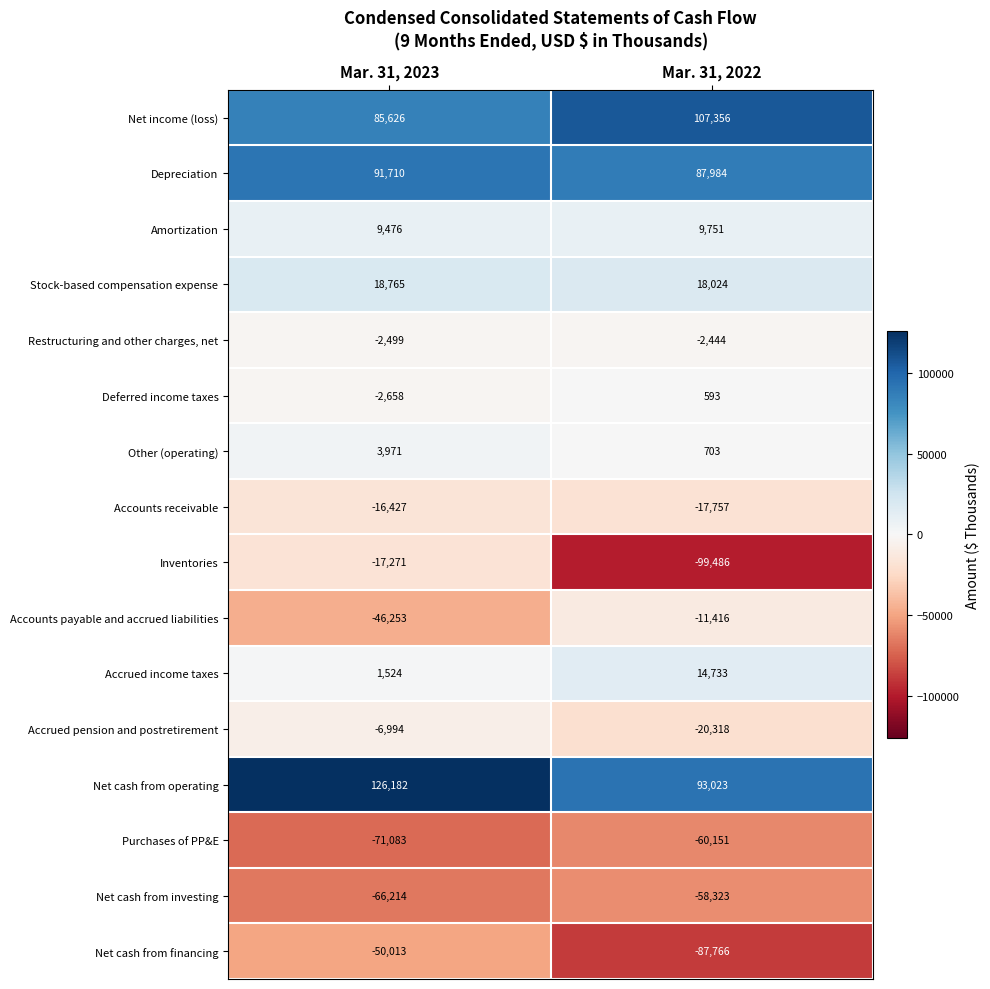

Which label corresponds to the largest value in the chart?

Mar. 31, 2023